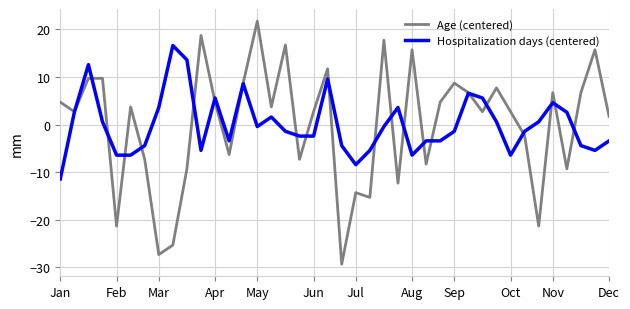

What is the greatest value displayed?

21.7